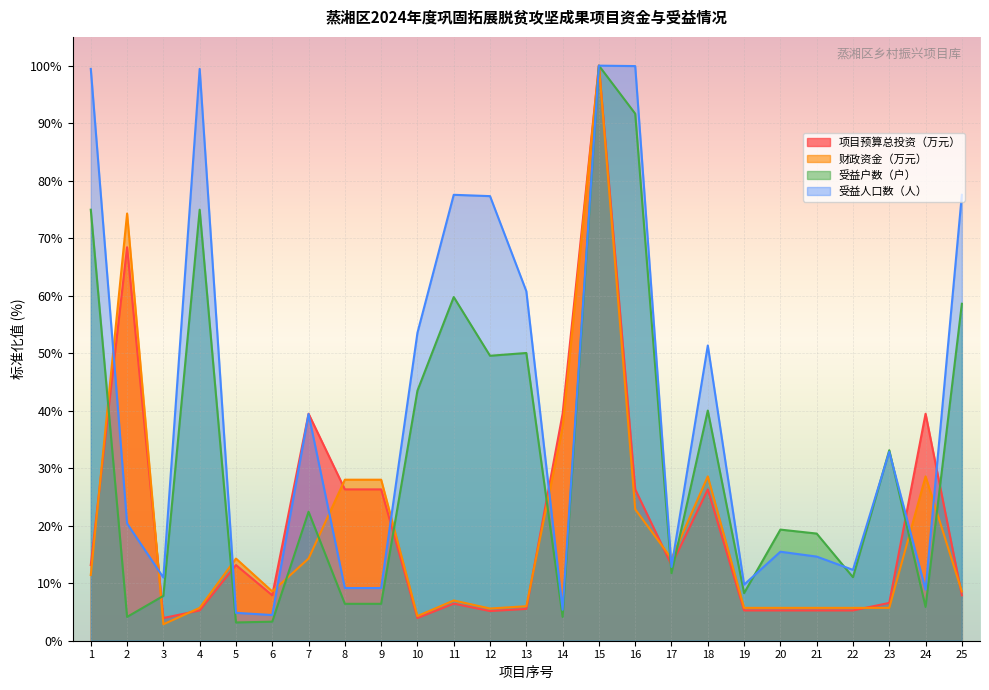

What is the difference between the maximum and minimum values in the 受益户数（户） series?

96.8